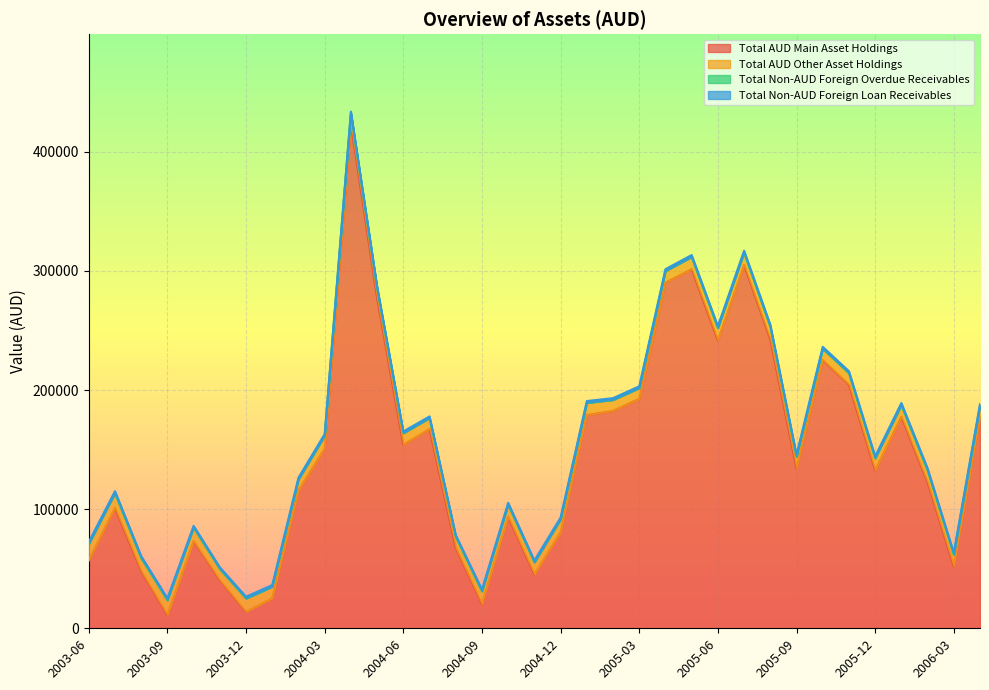

What is the minimum value for Total AUD Main Asset Holdings?

11204